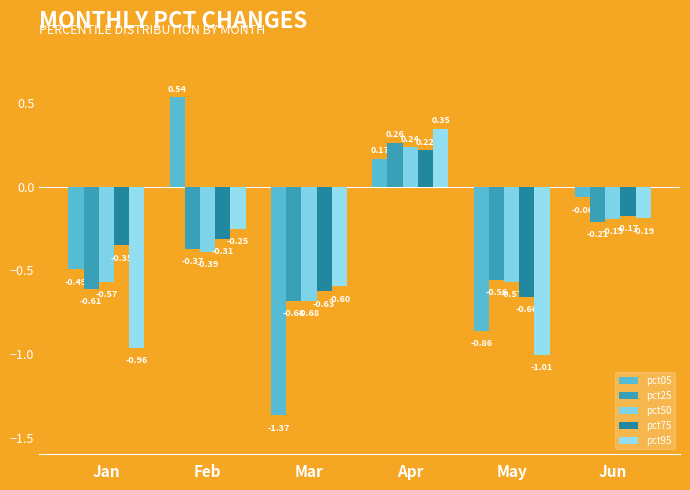

What is the sum of all pct95 values?

-2.7